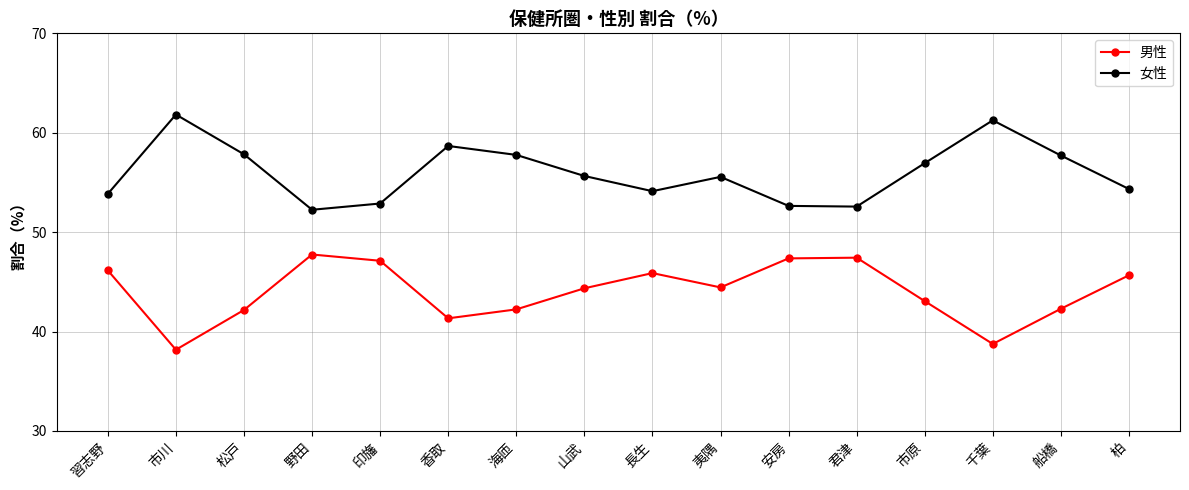

List the series in order of their peak value, lowest first.

男性, 女性